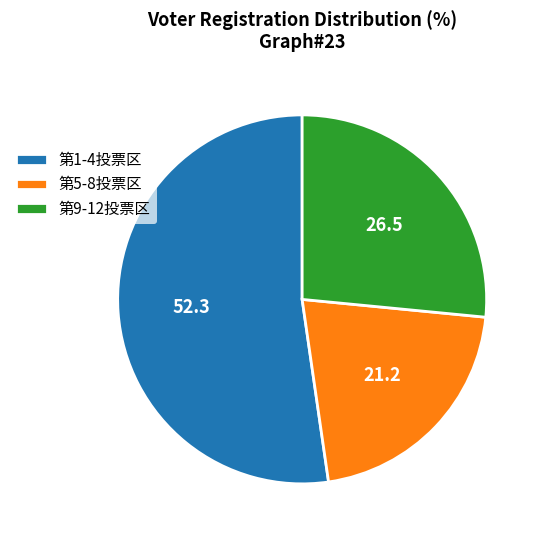

Which category has the smallest portion of the pie?

第5-8投票区